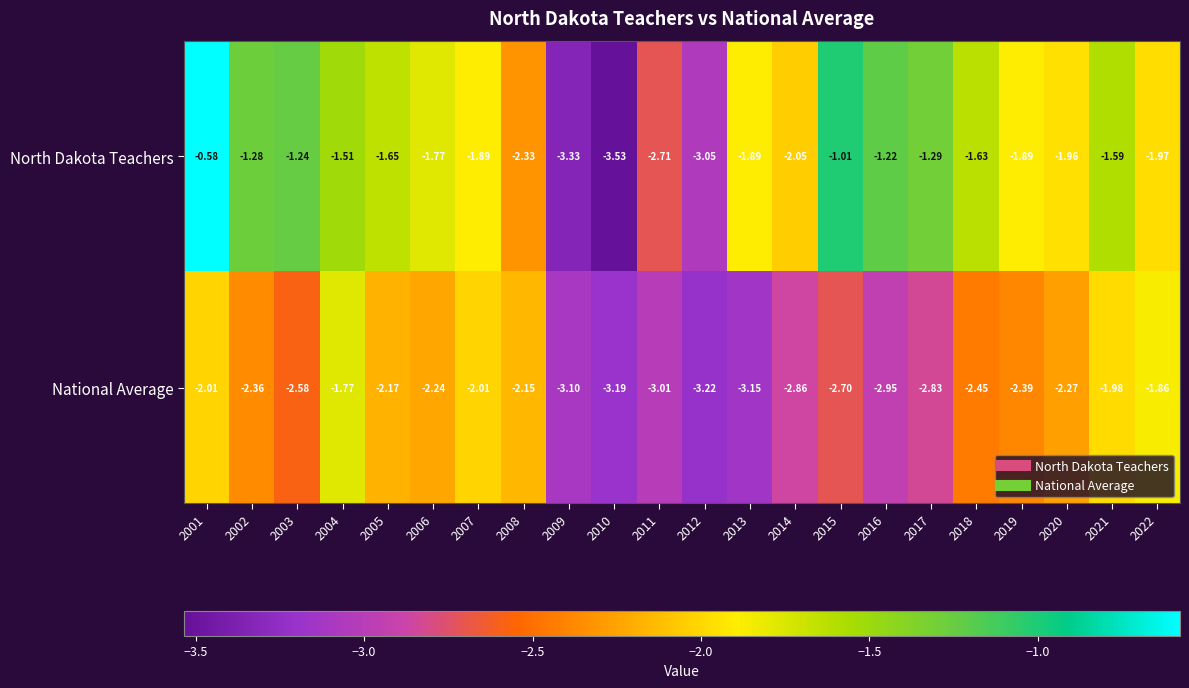

Is the value of North Dakota Teachers at 2016 greater than the value of National Average at 2014?

Yes